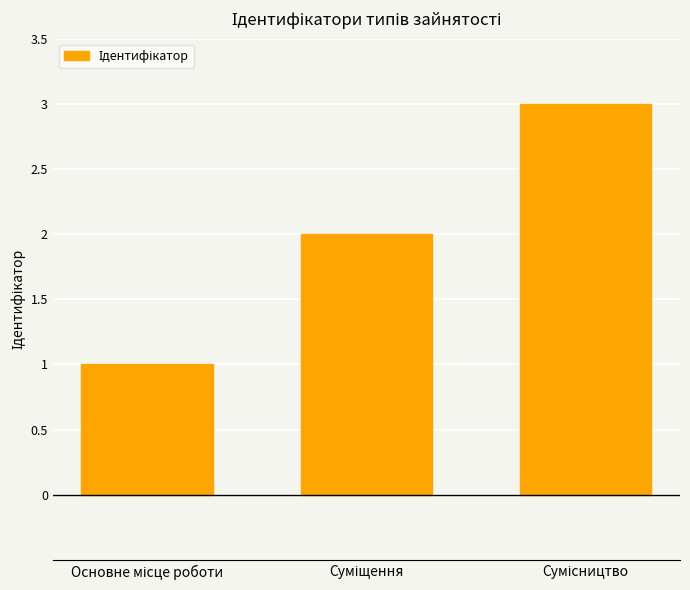

What is the value of the 1st bar from the left?

1